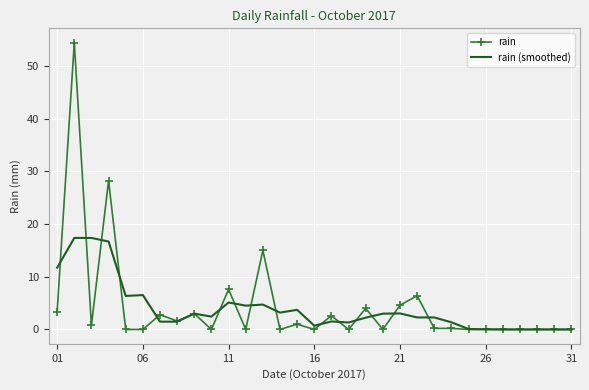

Which series has the largest range (max minus min)?

rain